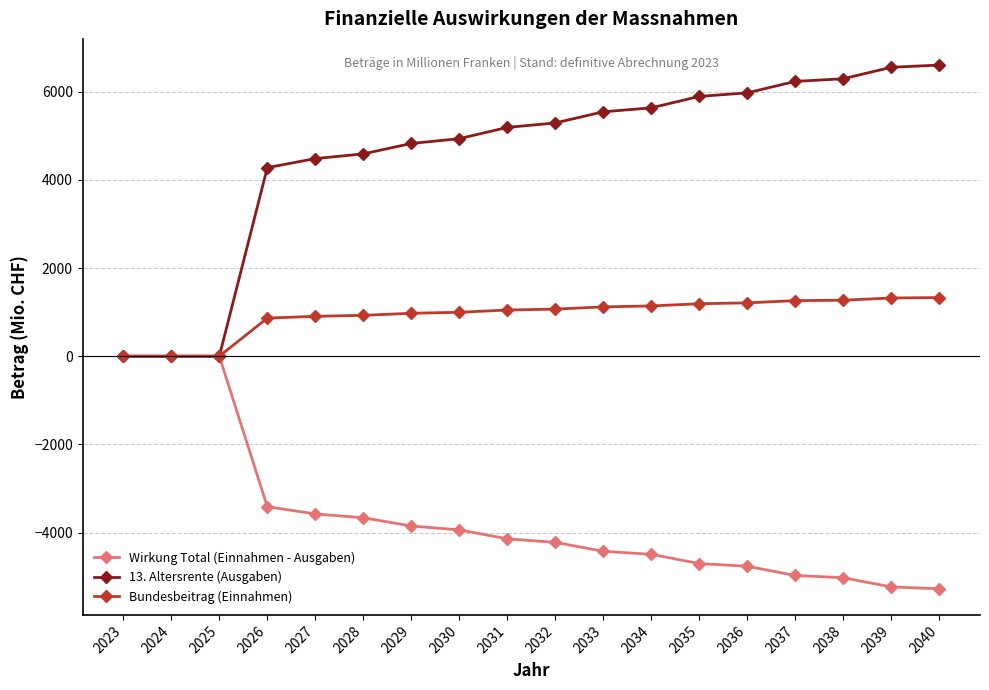

Between 2024 and 2035, which series saw the biggest shift?

13. Altersrente (Ausgaben)